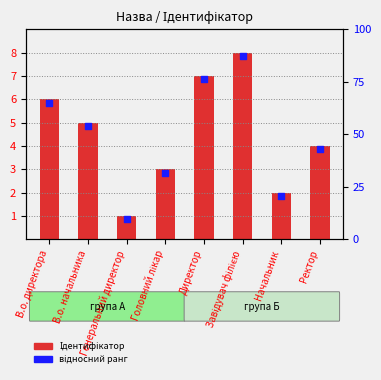

What is the total value across all series at Головний лікар?

5.8